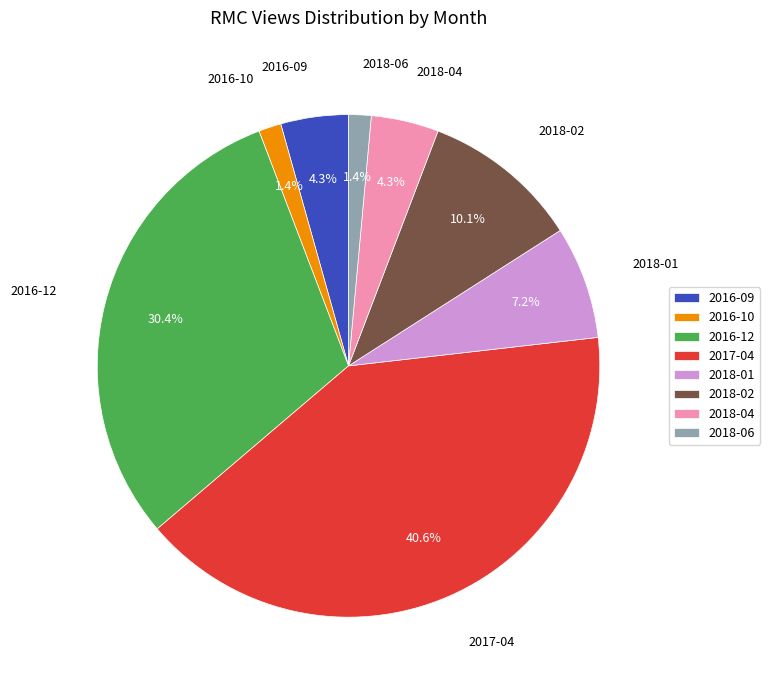

To the nearest percent, what is the combined percentage of 2016-10 and 2018-01?

9%